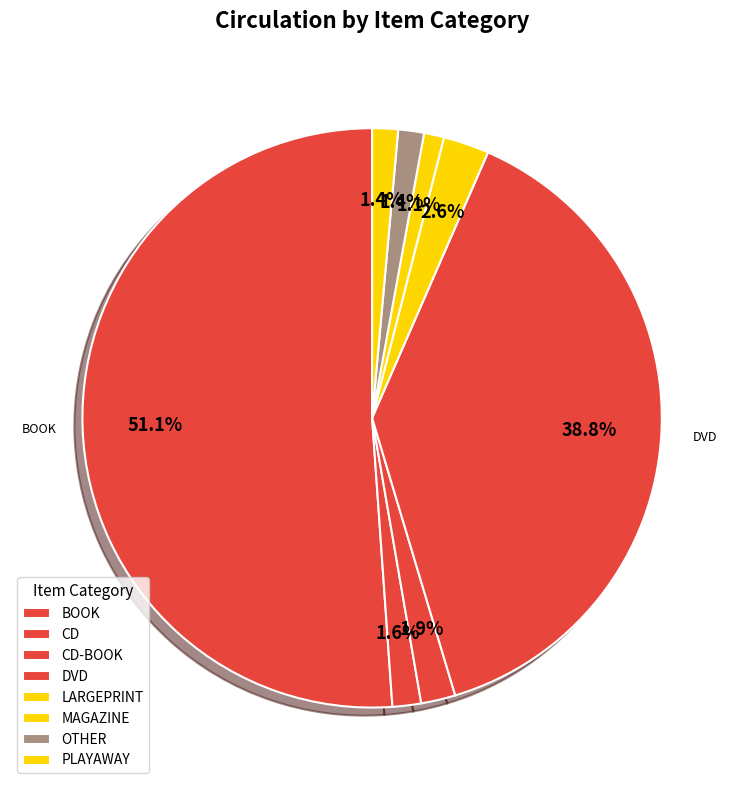

Count the number of slices in the pie.

8